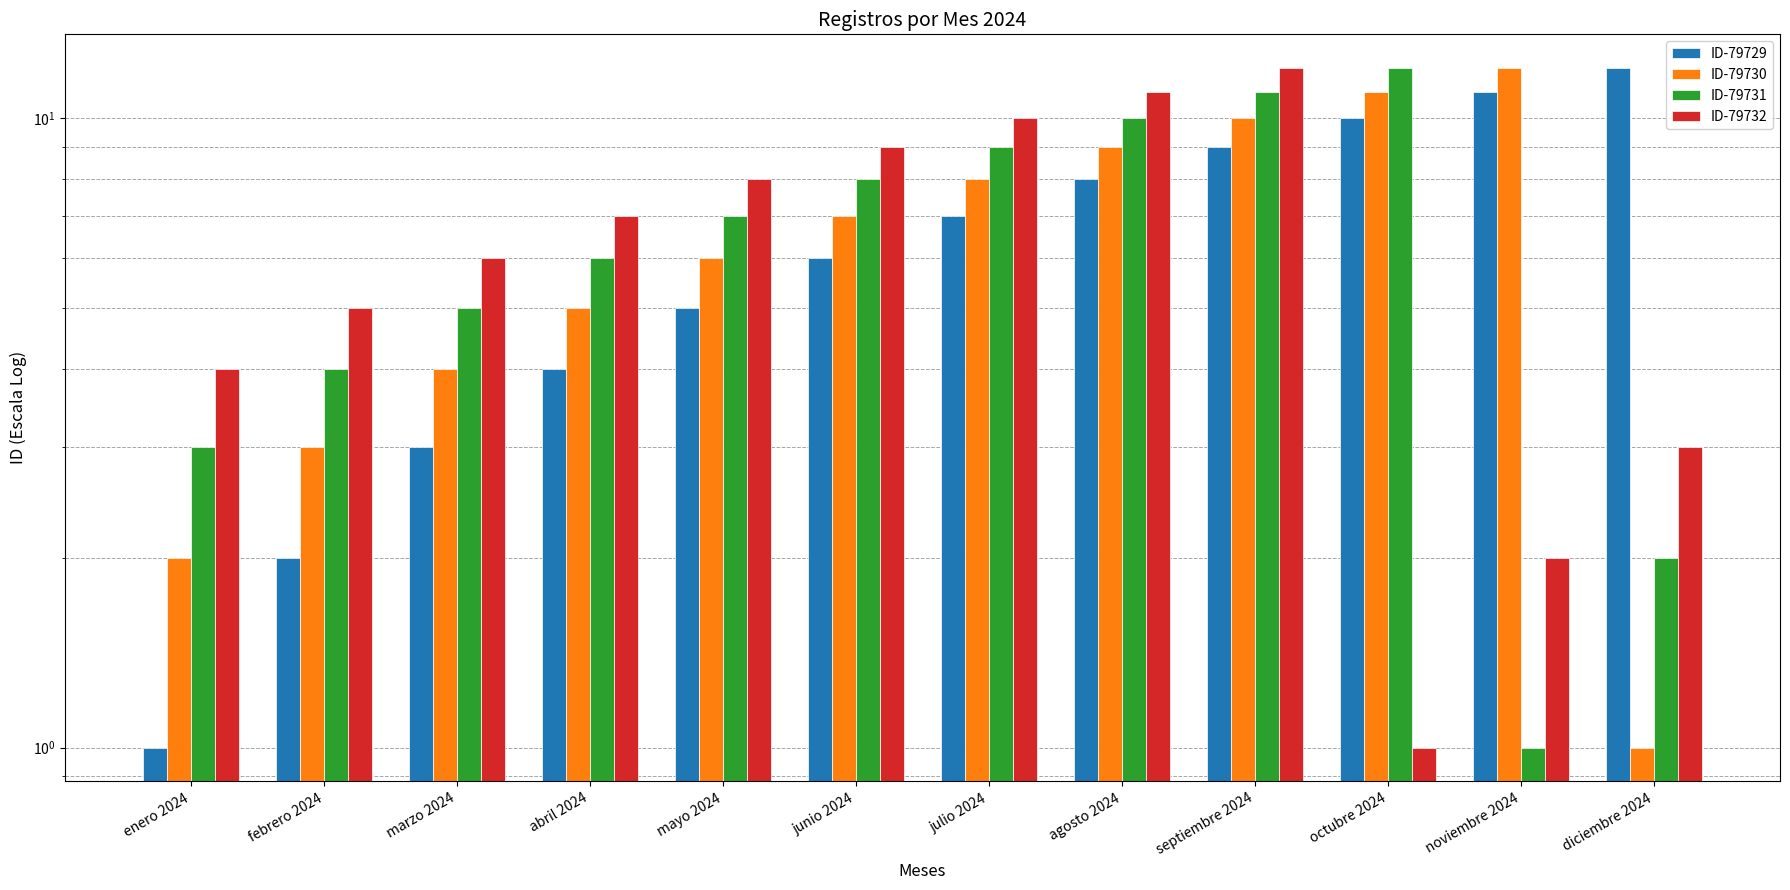

What is the sum of the ID-79730 values at febrero 2024 and julio 2024?

11